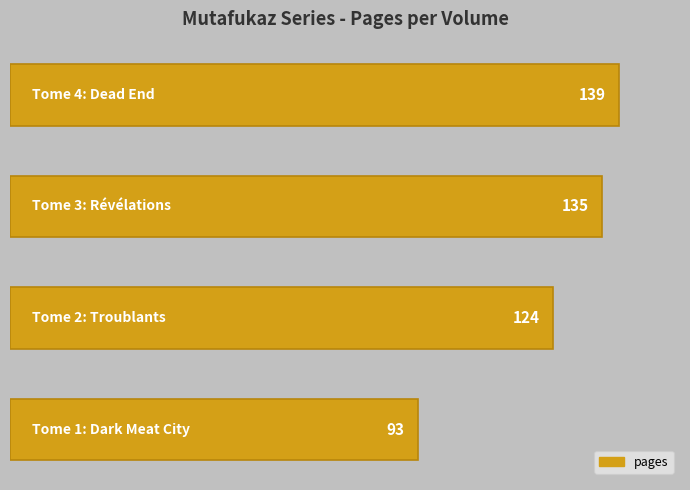

What is the value of the 4th bar from the top?

93